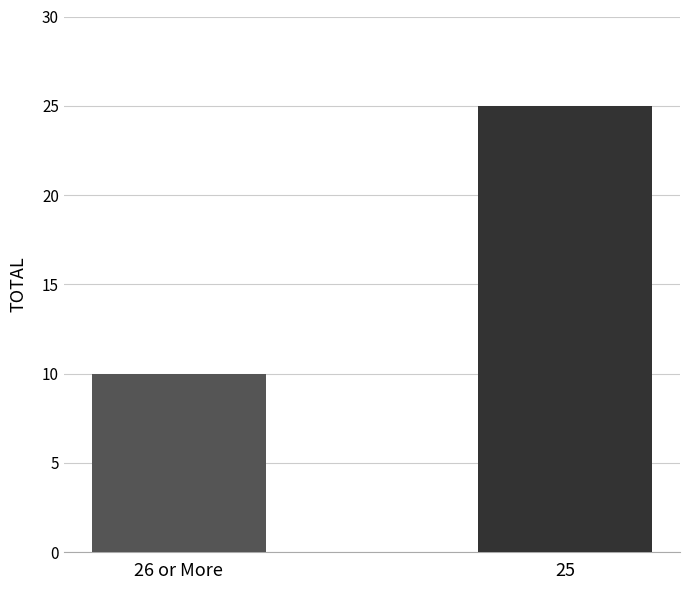

How many bars are there in total?

2